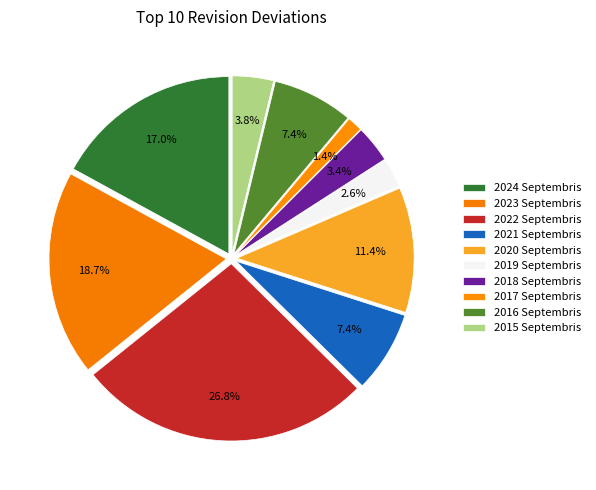

How many segments does this pie chart have?

10